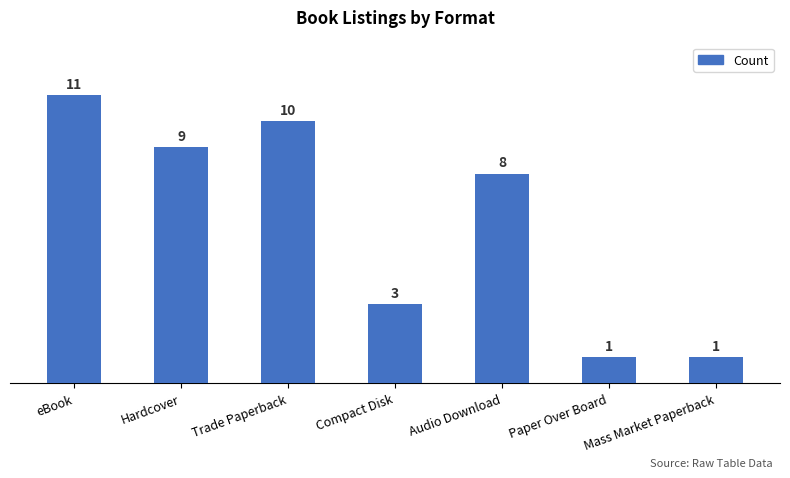

Which has a higher value, Compact Disk or Paper Over Board?

Compact Disk